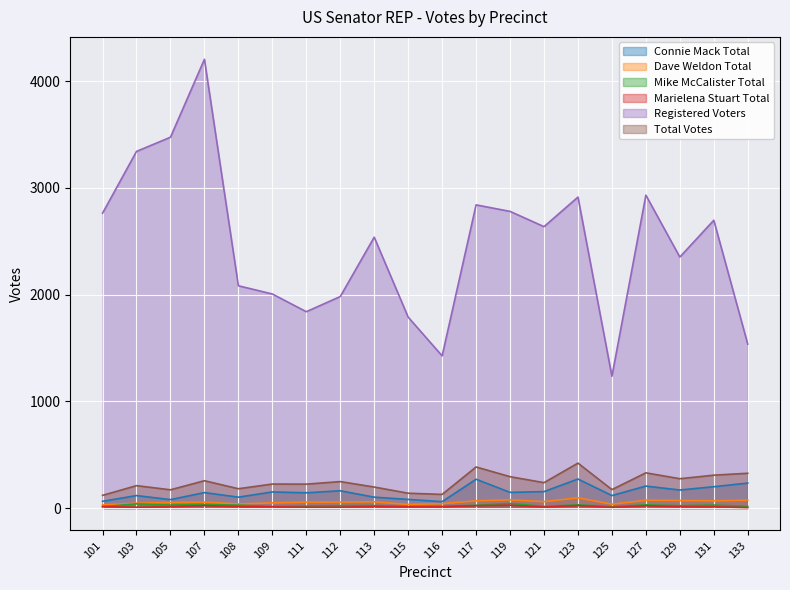

Where do Mike McCalister Total and Marielena Stuart Total first cross each other?

101 and 103